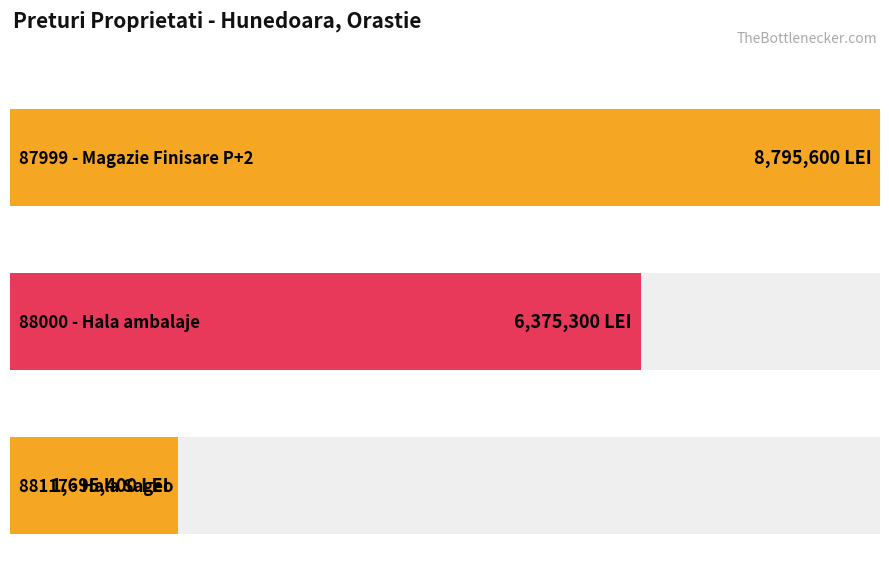

At which label does the data first exceed 6375300?

87999 - Magazie Finisare P+2